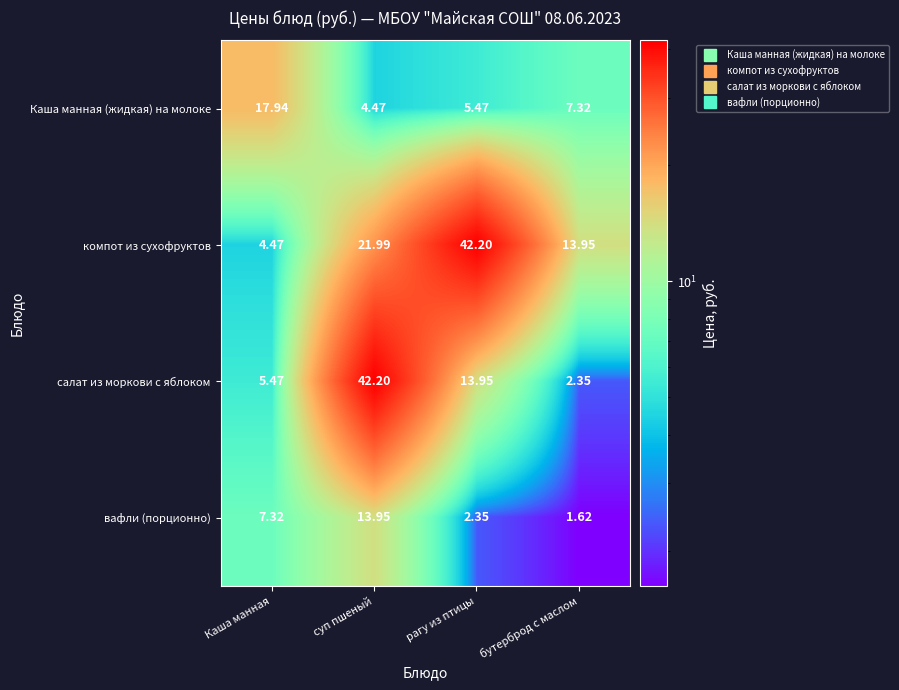

Which series has the widest spread of values?

салат из моркови с яблоком